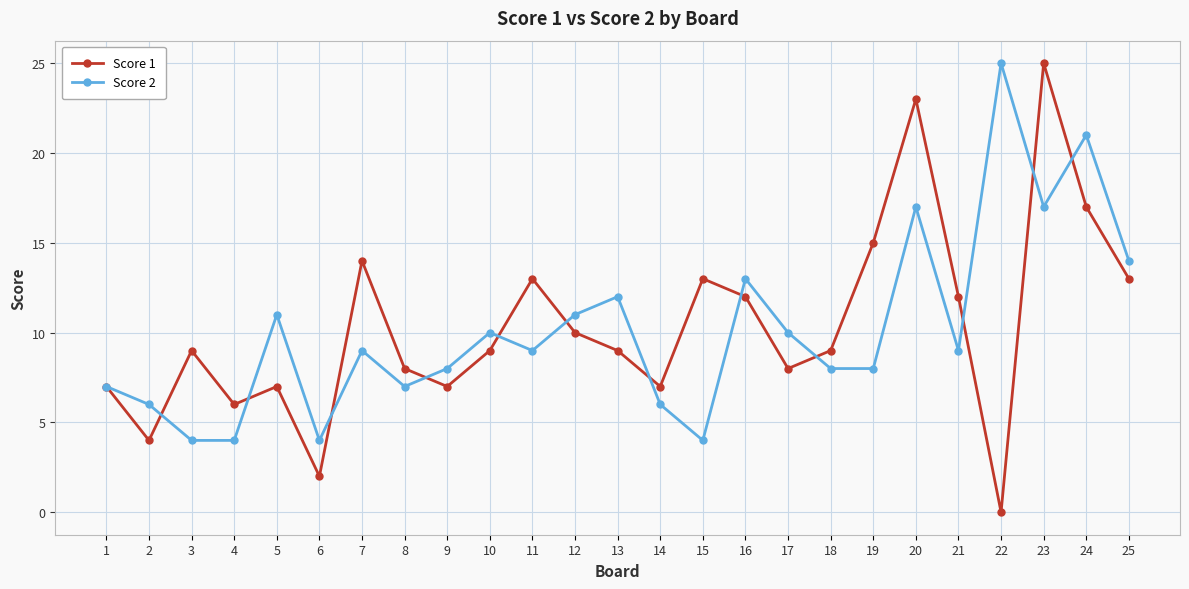

Between 1 and 14, which series saw the biggest shift?

Score 2